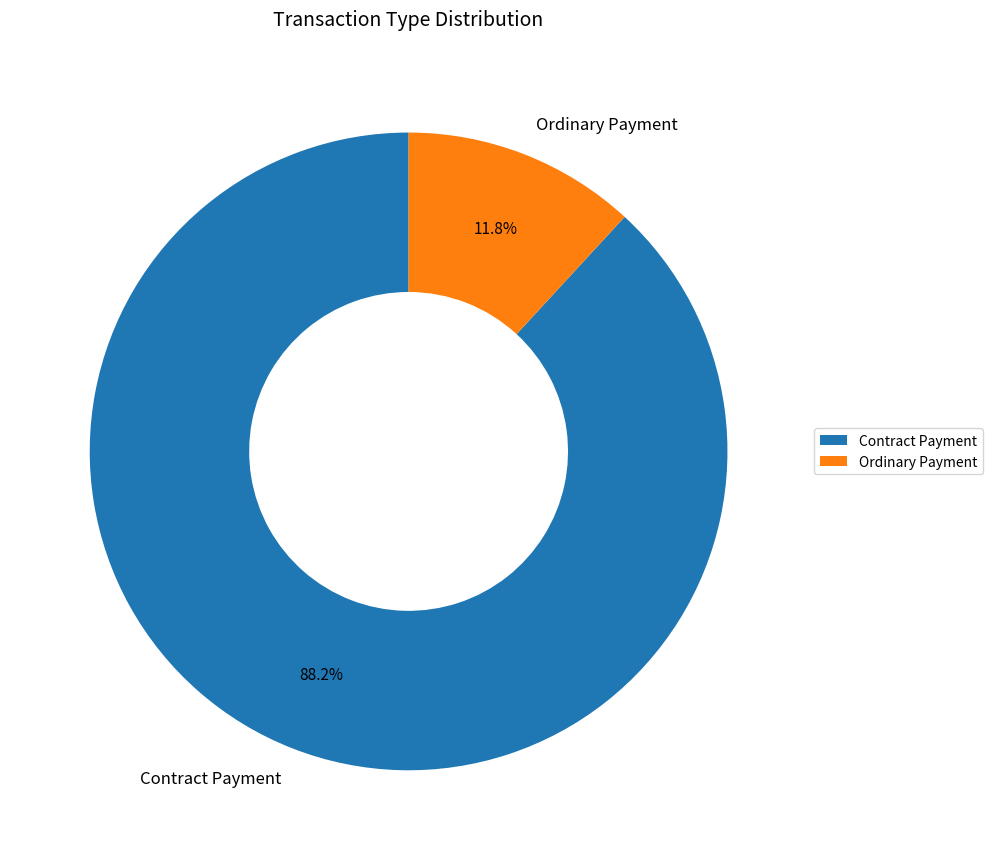

Between Contract Payment and Ordinary Payment, which is larger?

Contract Payment